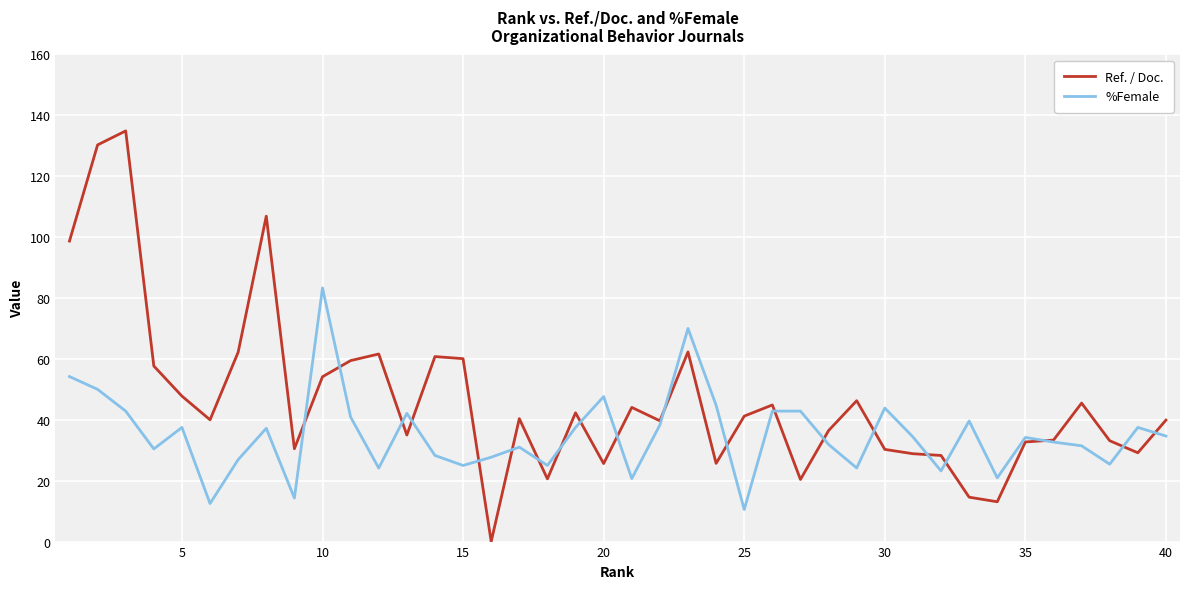

Which series has the widest spread of values?

Ref. / Doc.